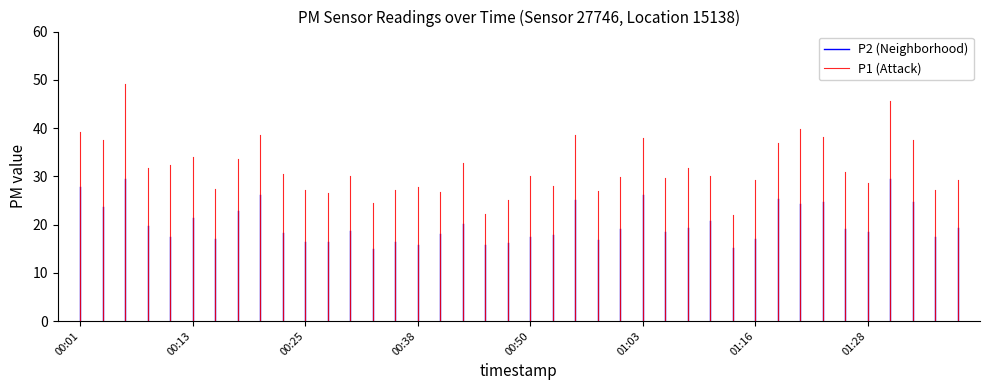

Which series has the widest spread of values?

P1 (Attack)